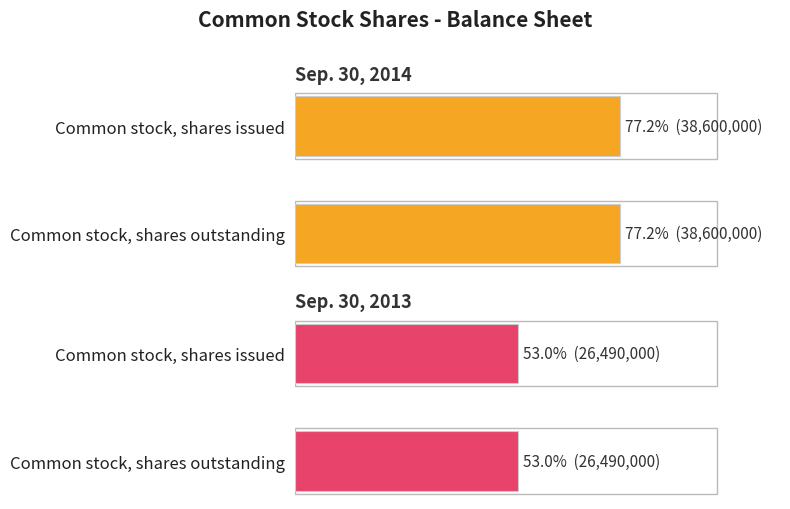

List the labels in order of Sep. 30, 2013 value, smallest first.

Common stock, shares issued, Common stock, shares outstanding